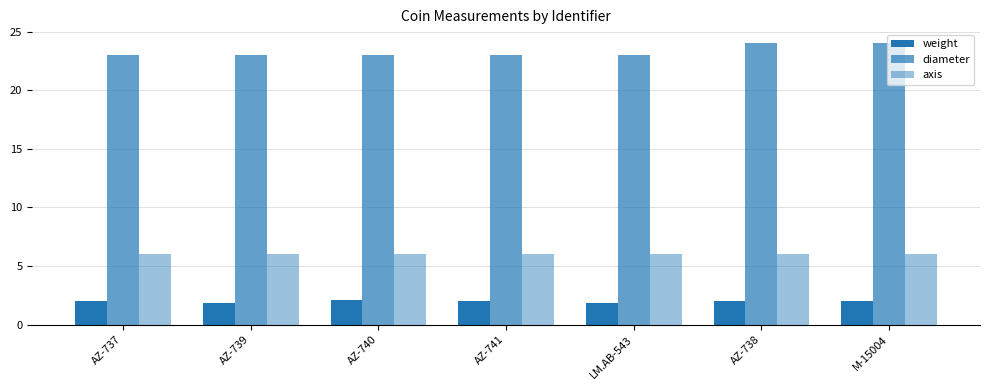

Which label corresponds to the smallest value in the chart?

LM.AB-543